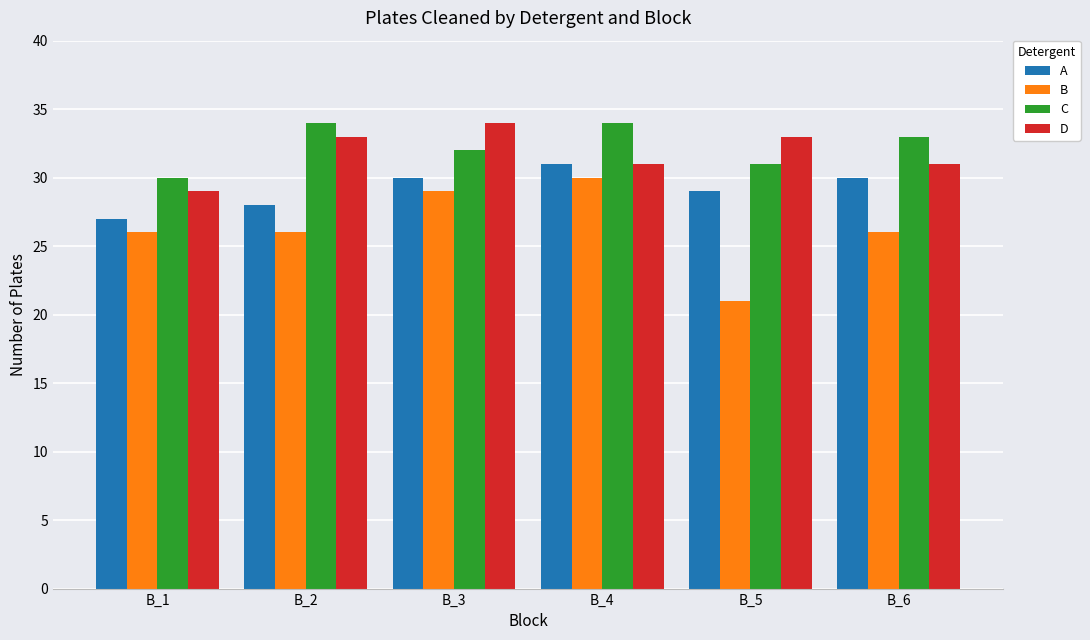

Reading left to right, transcribe all the data shown in this chart.

A: B_1=27	B_2=28	B_3=30	B_4=31	B_5=29	B_6=30
B: B_1=26	B_2=26	B_3=29	B_4=30	B_5=21	B_6=26
C: B_1=30	B_2=34	B_3=32	B_4=34	B_5=31	B_6=33
D: B_1=29	B_2=33	B_3=34	B_4=31	B_5=33	B_6=31